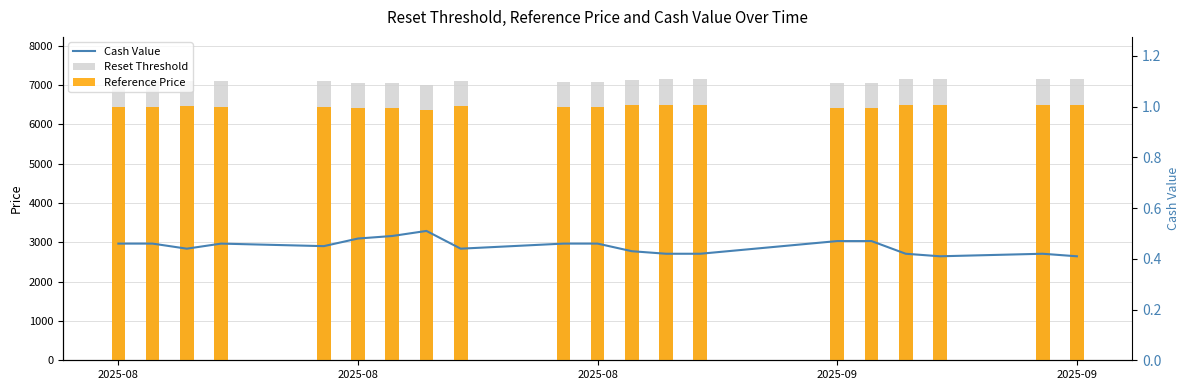

Which series changed the most between 2025-09 and 14?

Reset Threshold